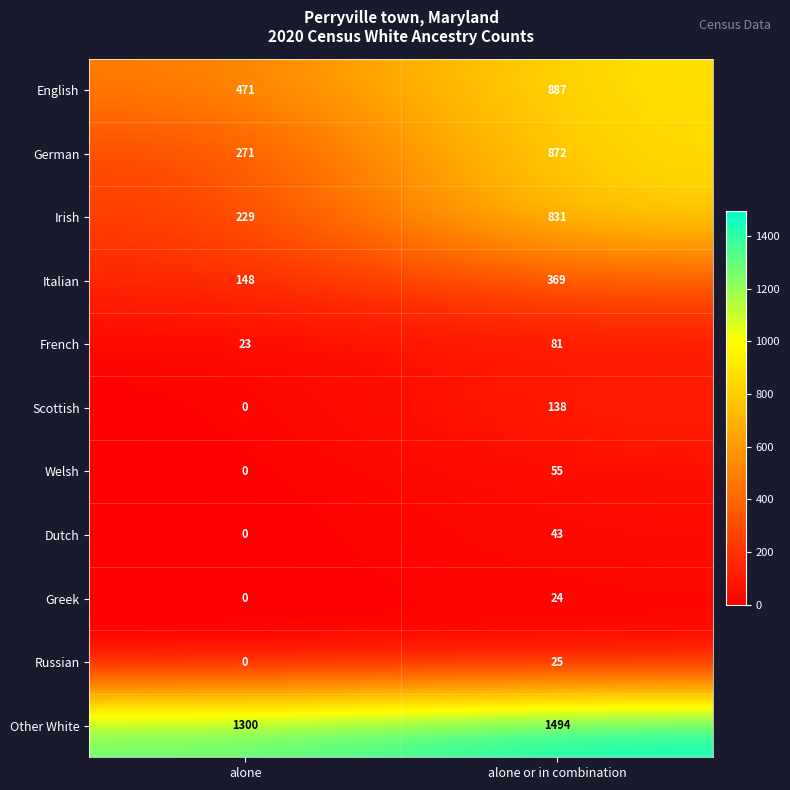

What is the average value of the German series?

572